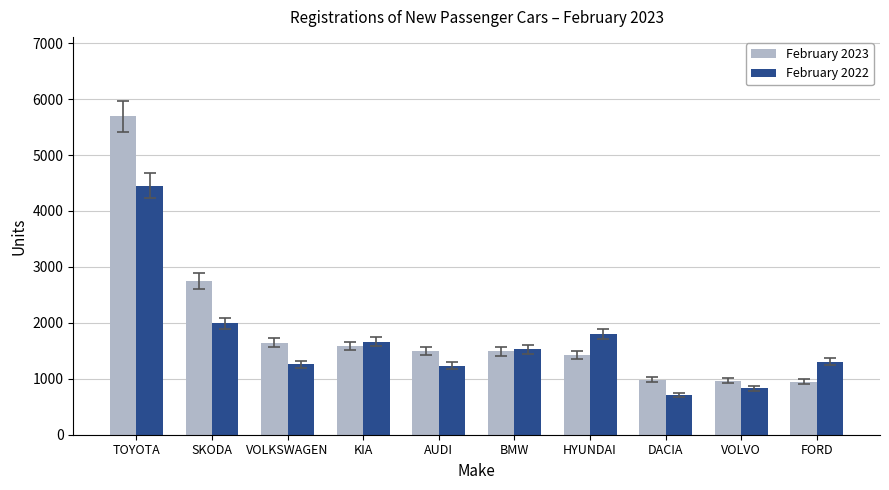

What value does the February 2023 series have at SKODA, to the nearest 50?

2750